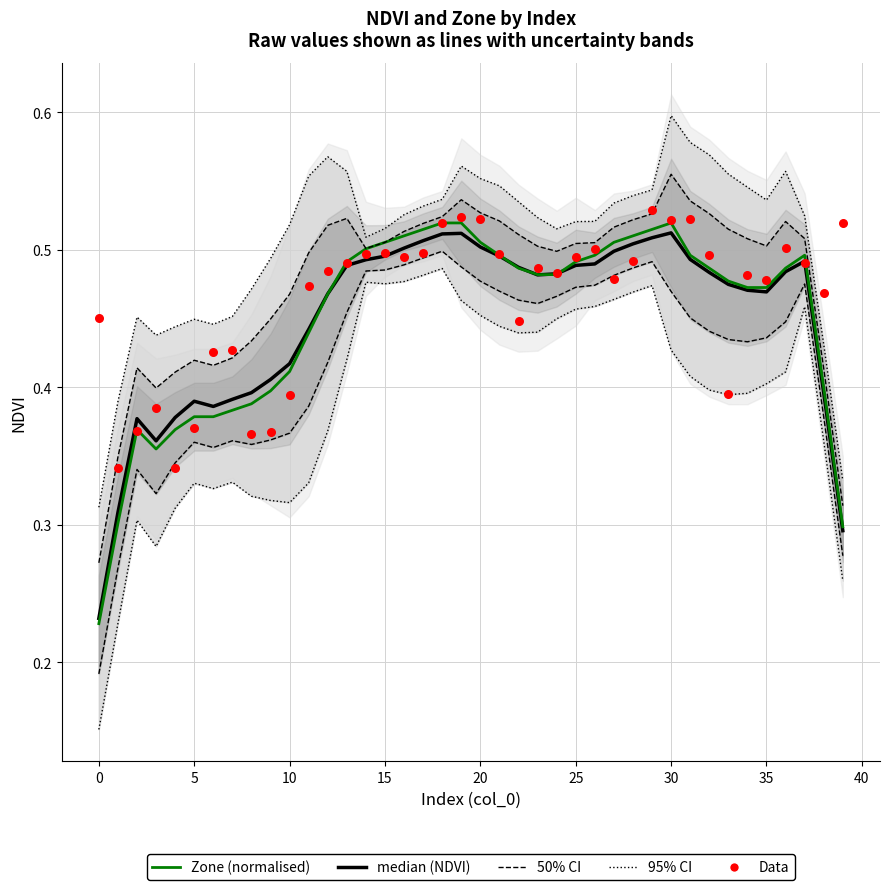

Is the value of 95% CI boundary at 12 greater than the value of Zone (normalised) at 14?

No